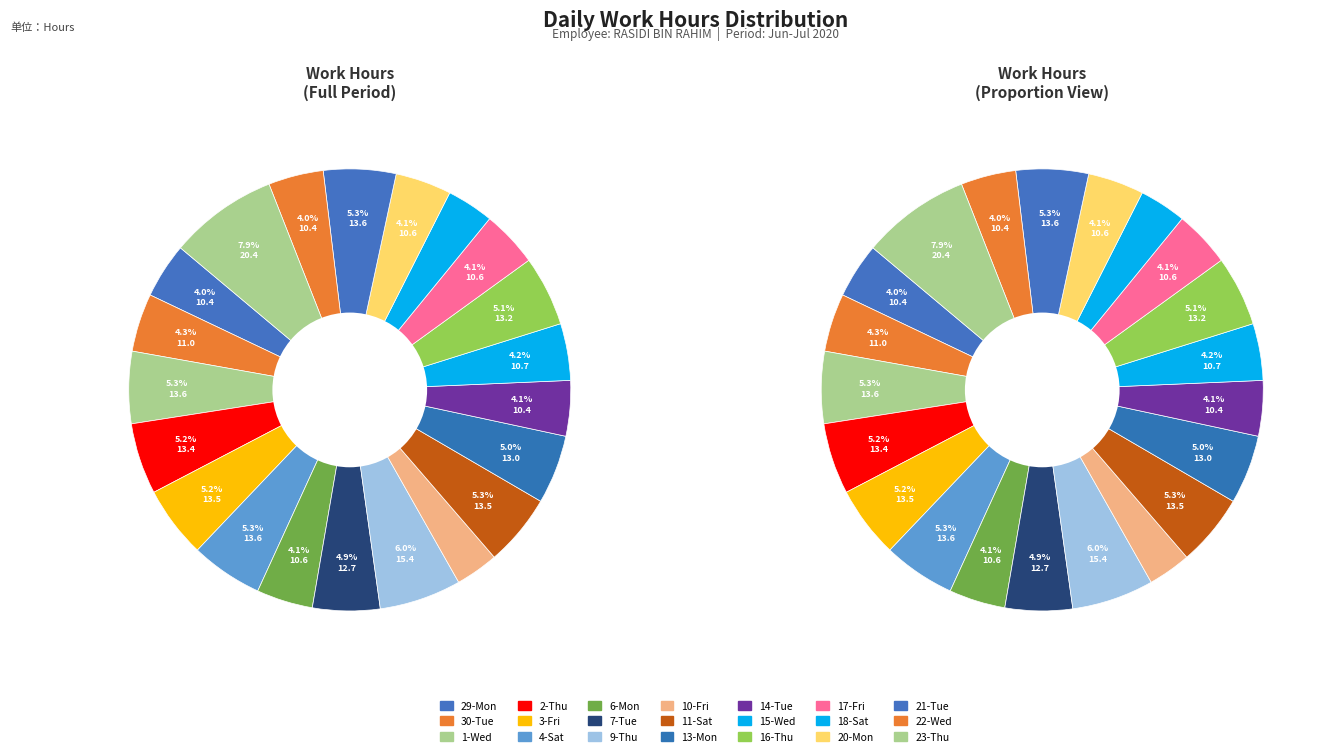

Is 9-Thu the majority of the pie?

No